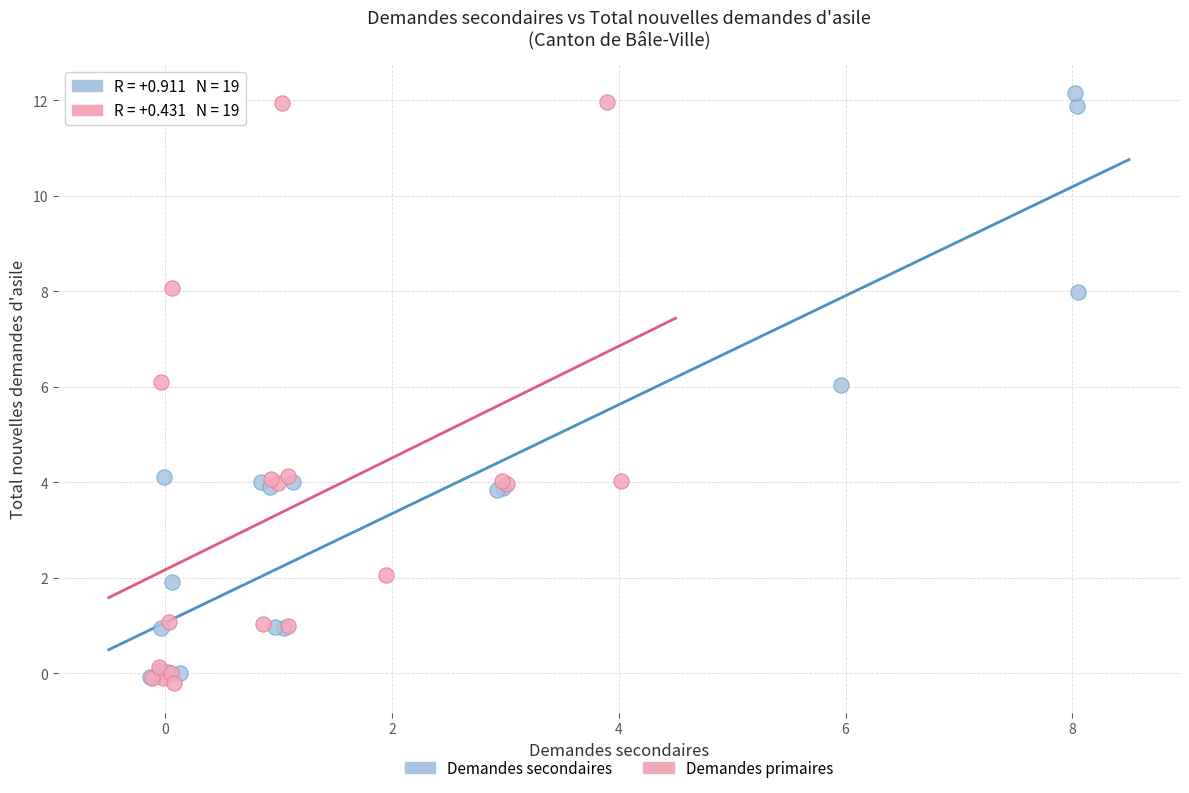

What are all the series names shown in the legend?

Demandes secondaires, Demandes primaires